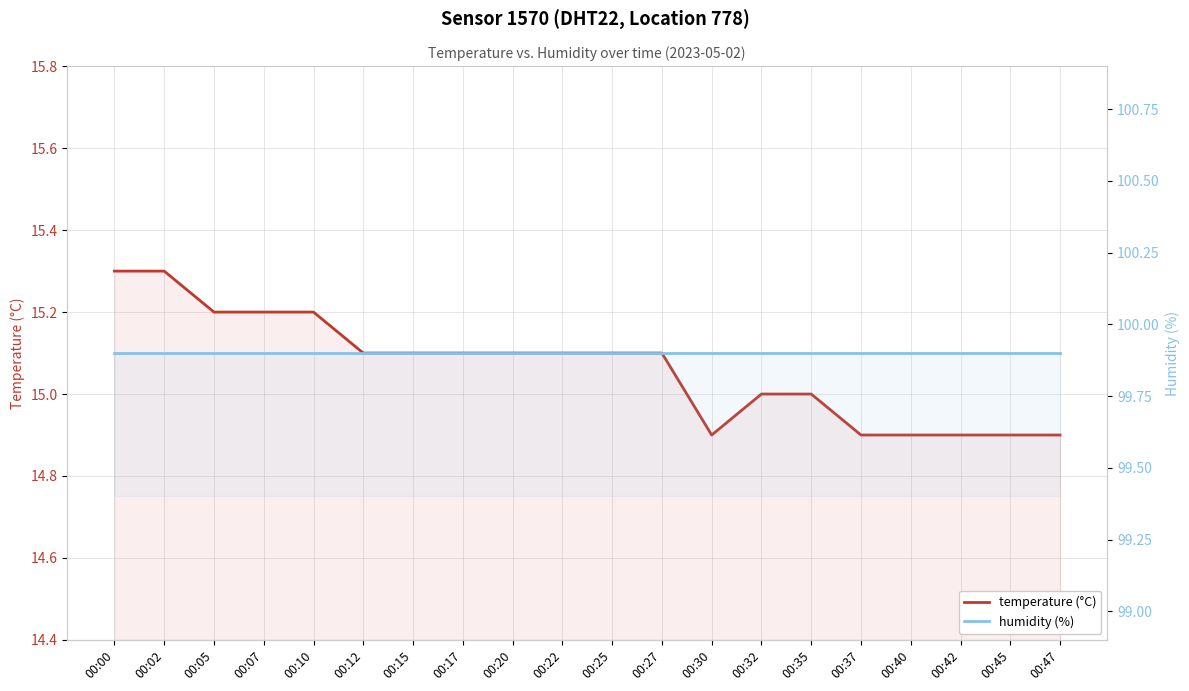

Which category has the lowest value in the temperature (°C) series?

00:30